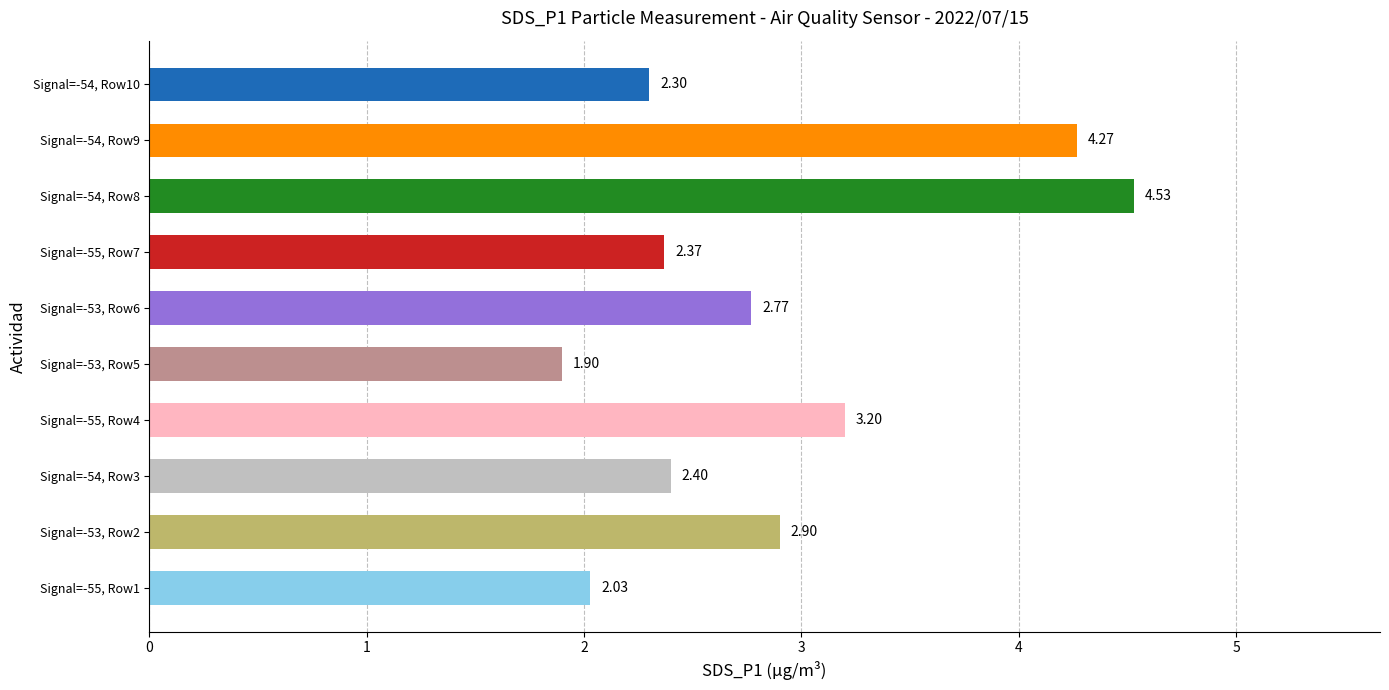

Does the chart contain any negative values?

No